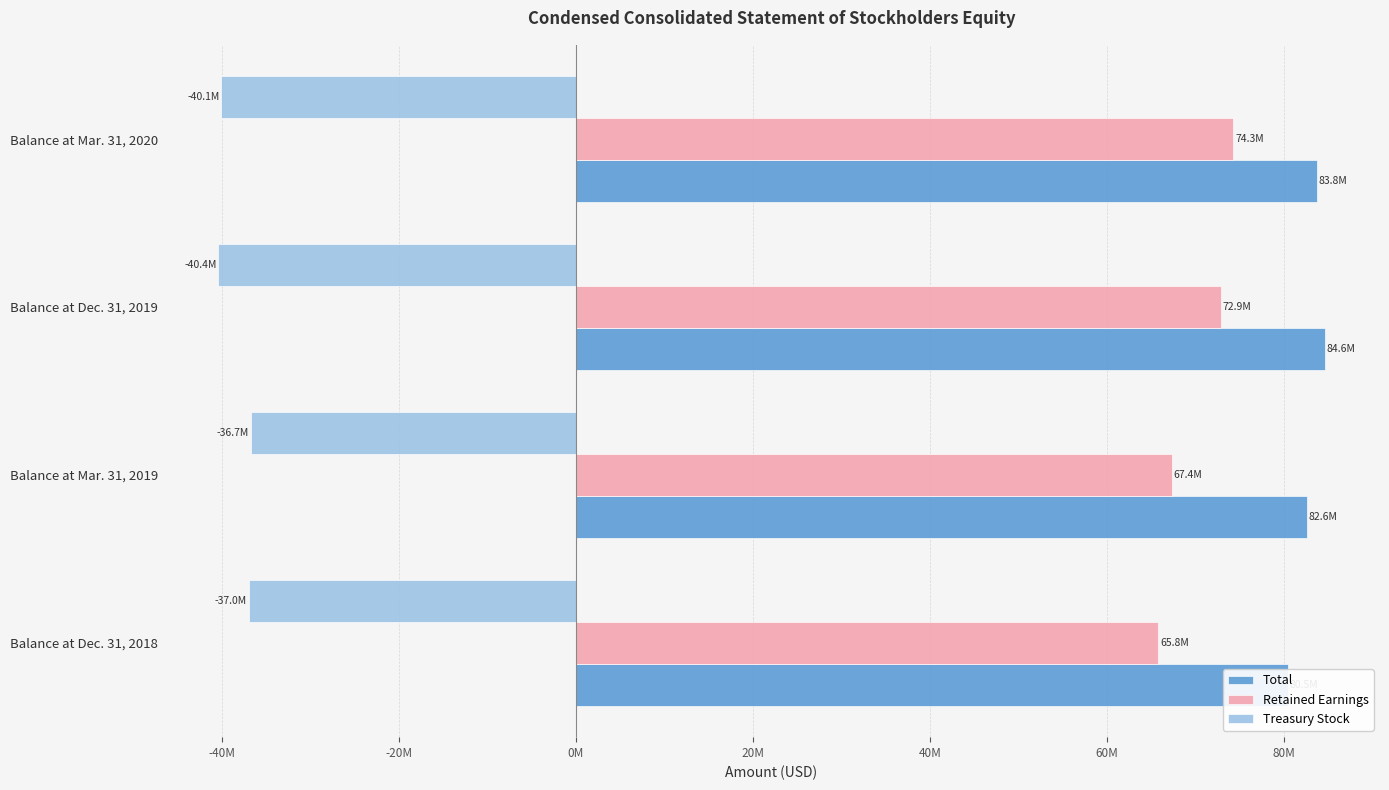

How many data points does each series have?

4